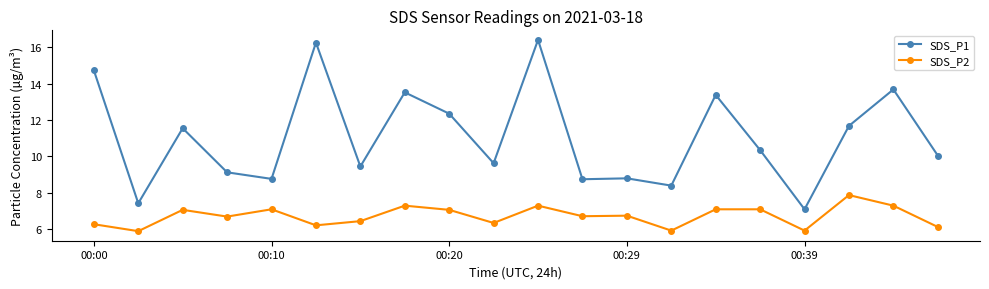

True or false: SDS_P1 and SDS_P2 intersect in this chart.

False